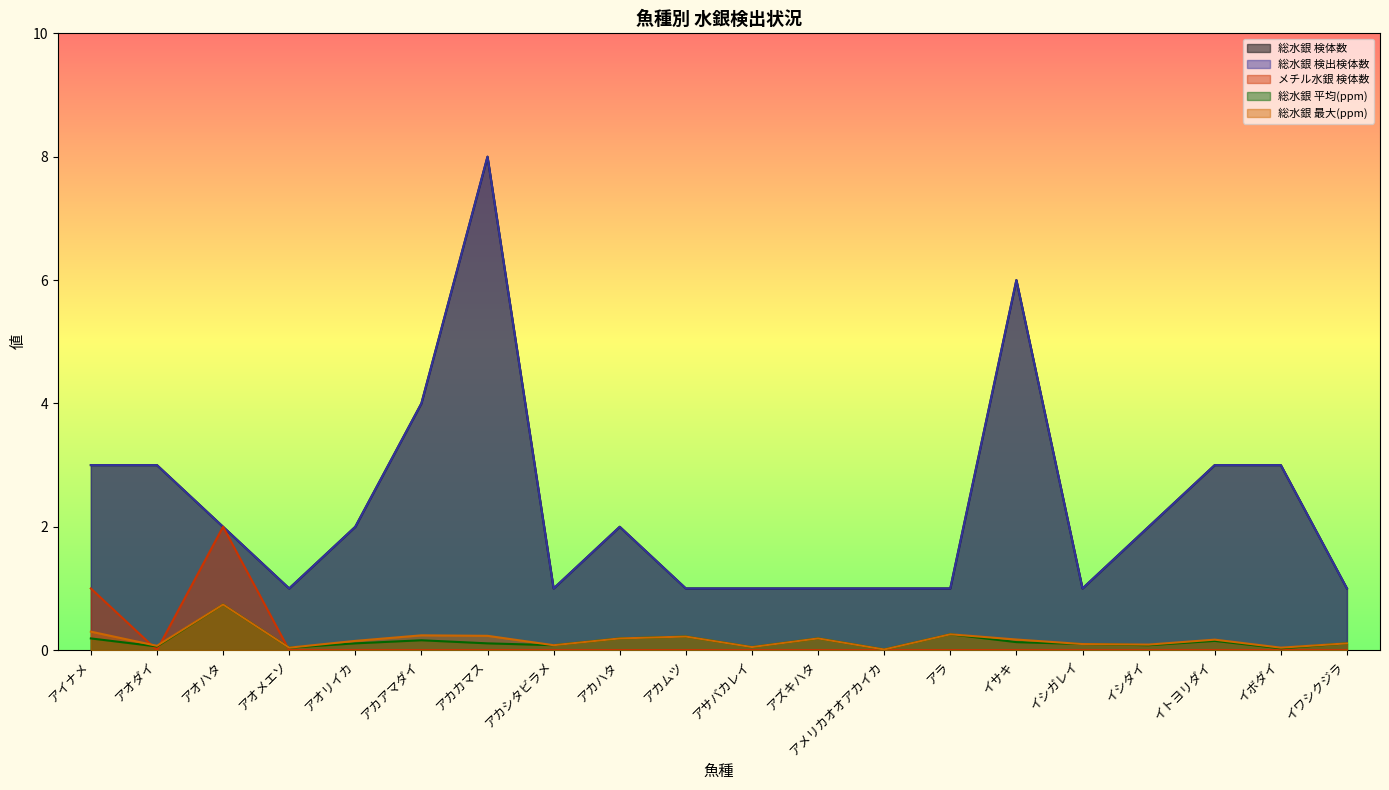

At which category does the chart reach its peak across all series?

アカカマス